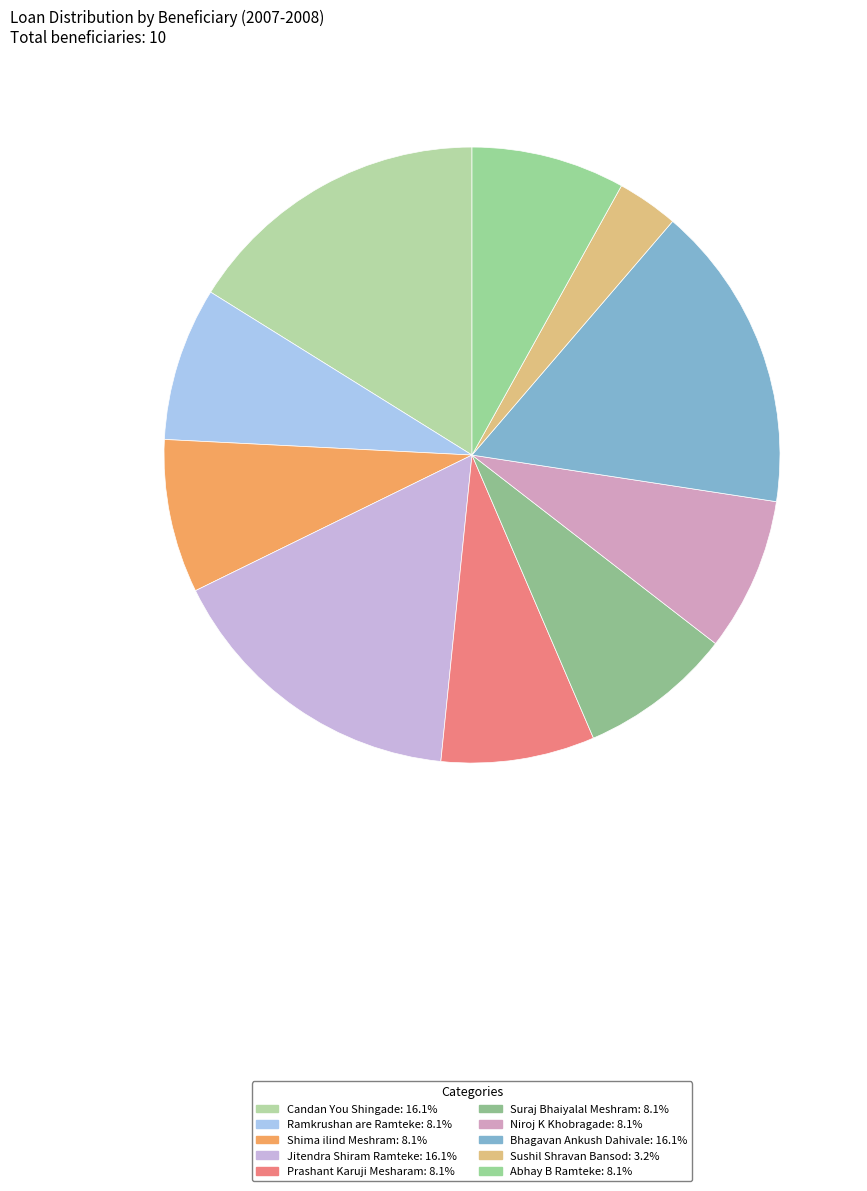

Which category has the smallest portion of the pie?

Sushil Shravan Bansod